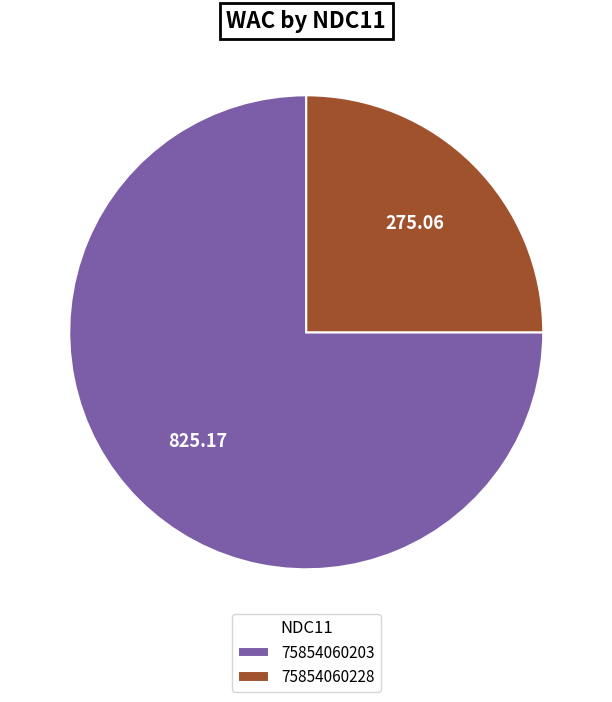

Between 75854060228 and 75854060203, which is larger?

75854060203